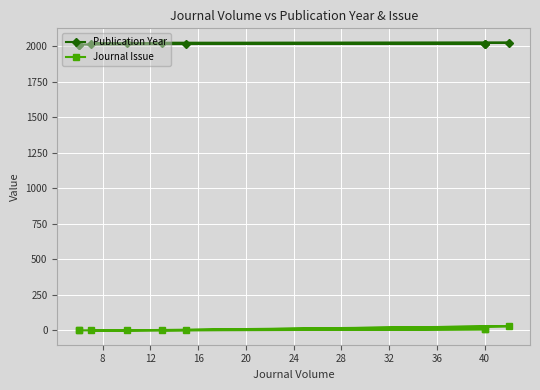

What is the approximate value of Publication Year at 24, to the nearest 10?

2020